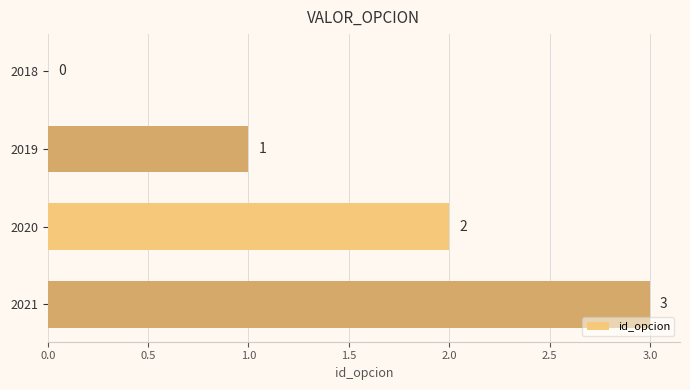

True or false: the data shows 2 at 2020.

True